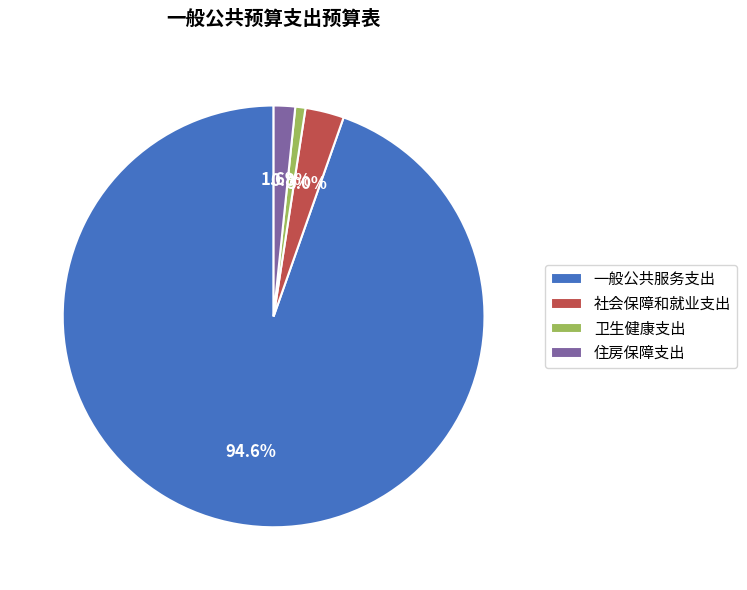

True or false: 一般公共服务支出 accounts for 99% of the total.

False